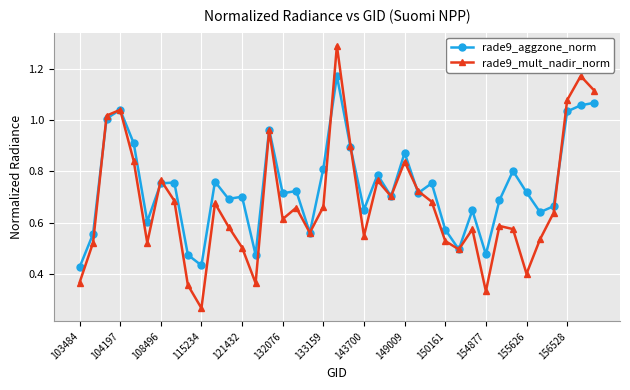

How many categories are shown in the chart?

39